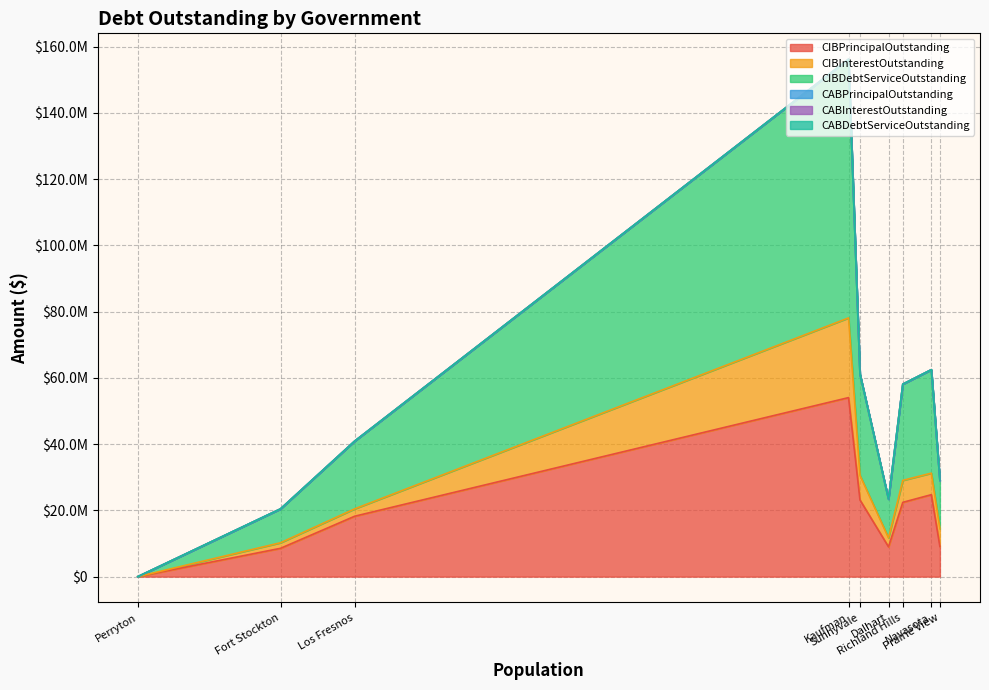

What is the total value across all series at Los Fresnos?

40931684.0